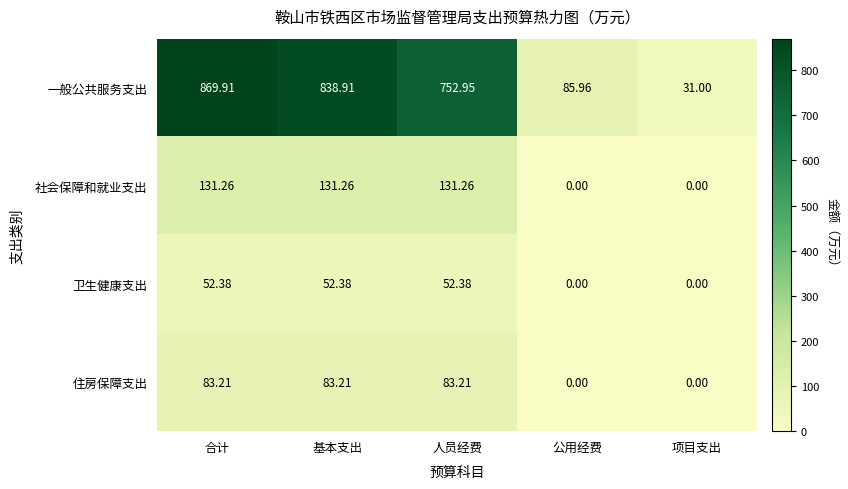

At how many categories does at least one series exceed 262?

3